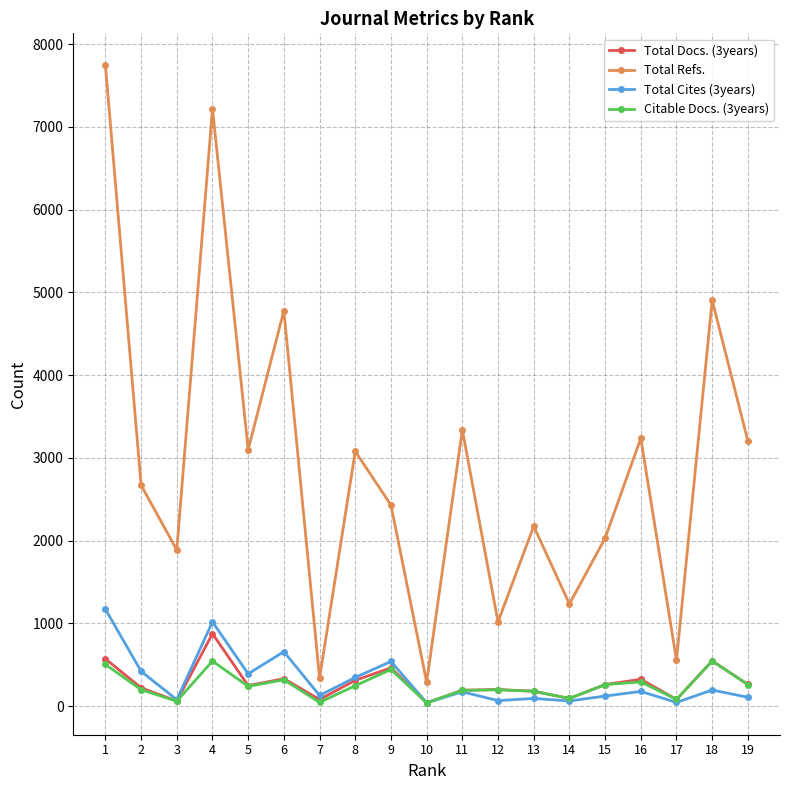

Count the number of data series in this chart.

4